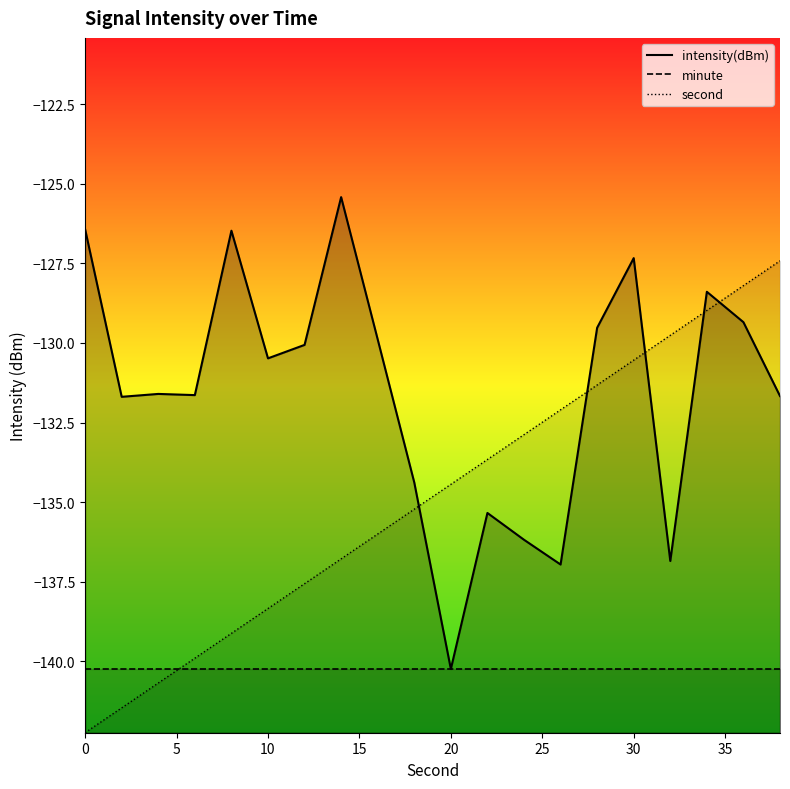

Between which two adjacent categories do intensity(dBm) and second first intersect?

18 and 20